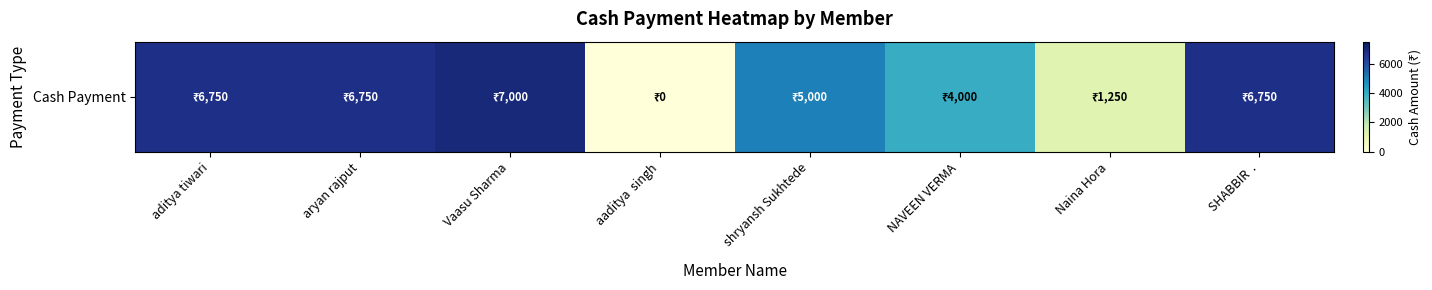

What is the difference between the maximum and minimum values?

7000